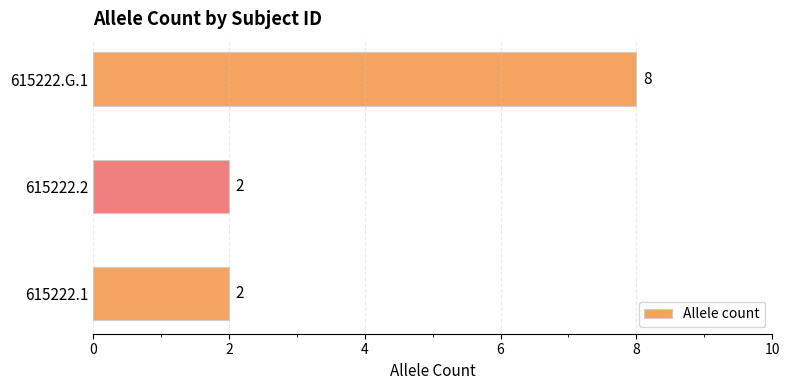

What is the sum of all values?

12